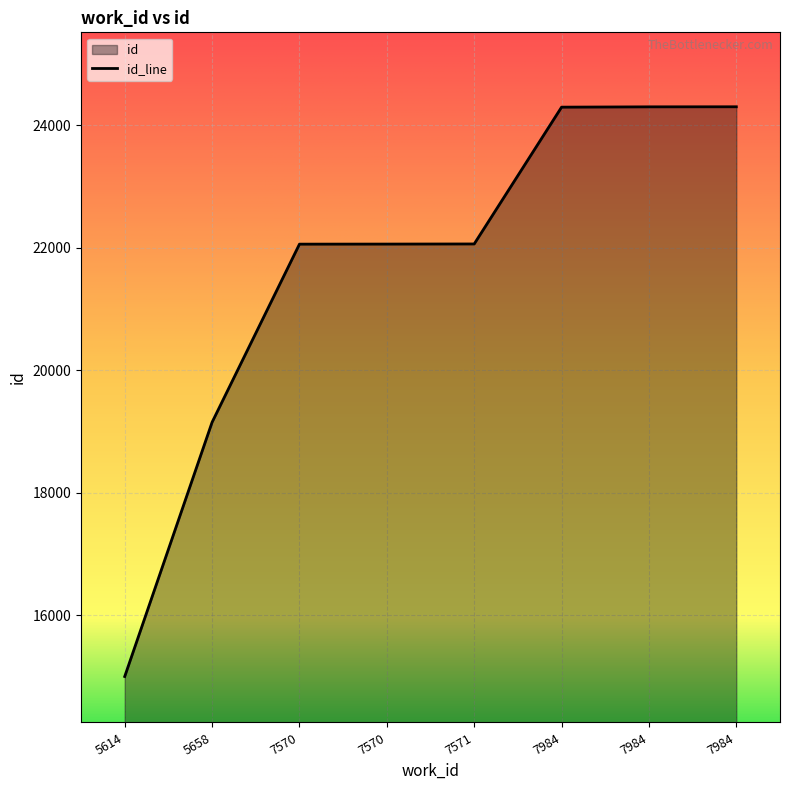

Which label corresponds to the smallest value in the chart?

5614